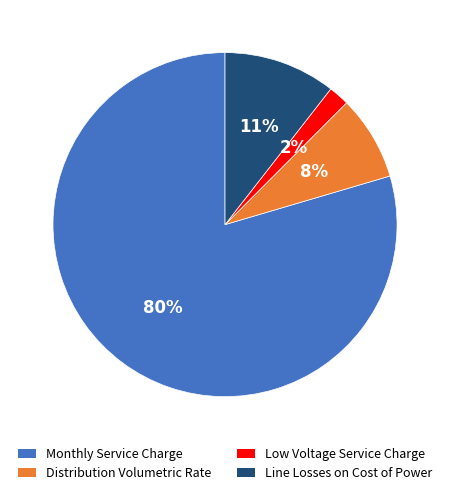

Count the number of slices in the pie.

4